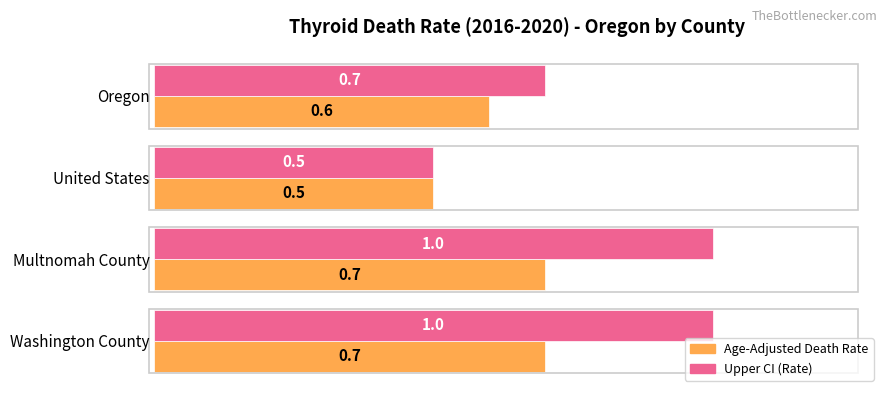

Which series has the largest range (max minus min)?

Upper CI (Rate)